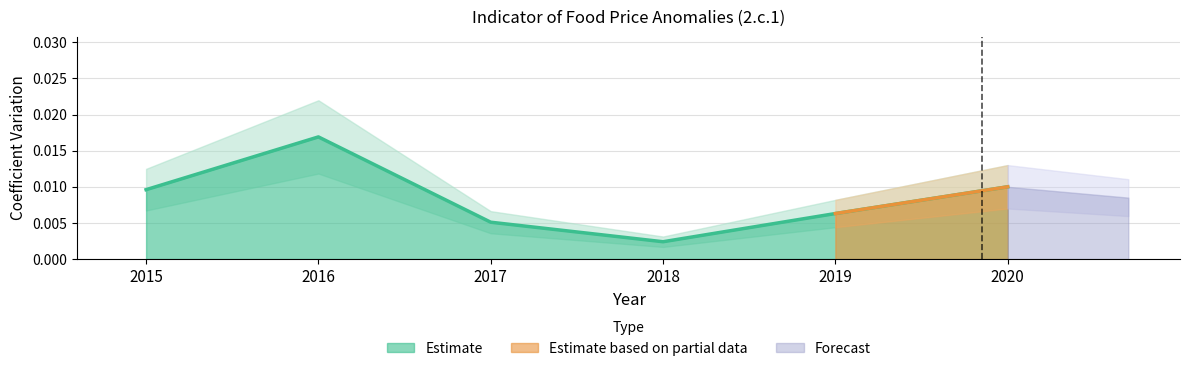

At which label is Estimate closest to 0?

2018